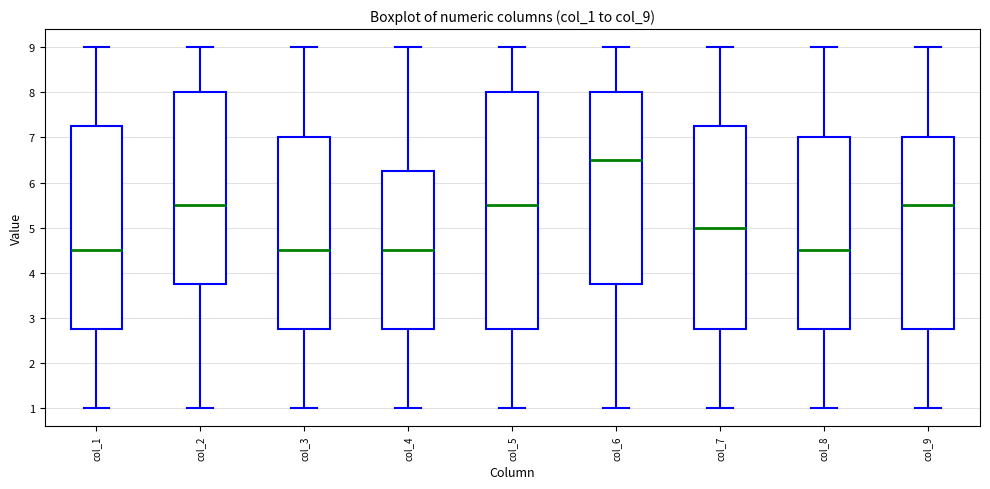

Reading left to right, read every box against the y-axis: the position of its median line, the range the box covers, and the ends of its whiskers. The values are not printed on the chart, so give them approximately, as read against the axis.

col_1: median 4.5, box 2.8 to 7.3, whiskers 1.0 to 9.0
col_2: median 5.5, box 3.8 to 8.0, whiskers 1.0 to 9.0
col_3: median 4.5, box 2.8 to 7.0, whiskers 1.0 to 9.0
col_4: median 4.5, box 2.8 to 6.3, whiskers 1.0 to 9.0
col_5: median 5.5, box 2.8 to 8.0, whiskers 1.0 to 9.0
col_6: median 6.5, box 3.8 to 8.0, whiskers 1.0 to 9.0
col_7: median 5.0, box 2.8 to 7.3, whiskers 1.0 to 9.0
col_8: median 4.5, box 2.8 to 7.0, whiskers 1.0 to 9.0
col_9: median 5.5, box 2.8 to 7.0, whiskers 1.0 to 9.0